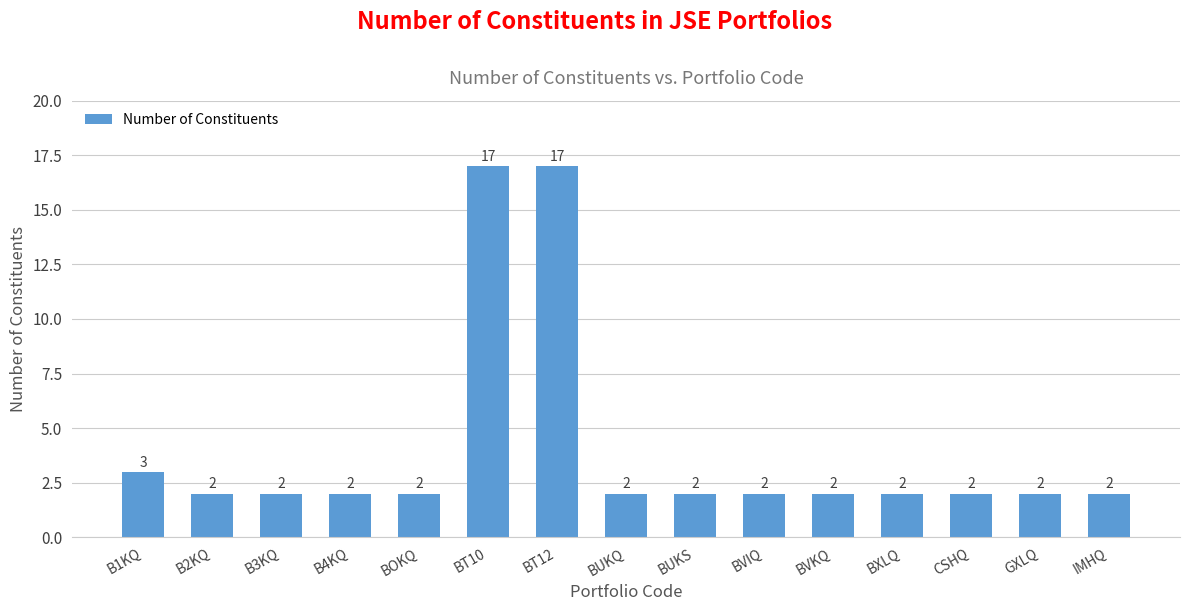

What position from the left is B3KQ?

3